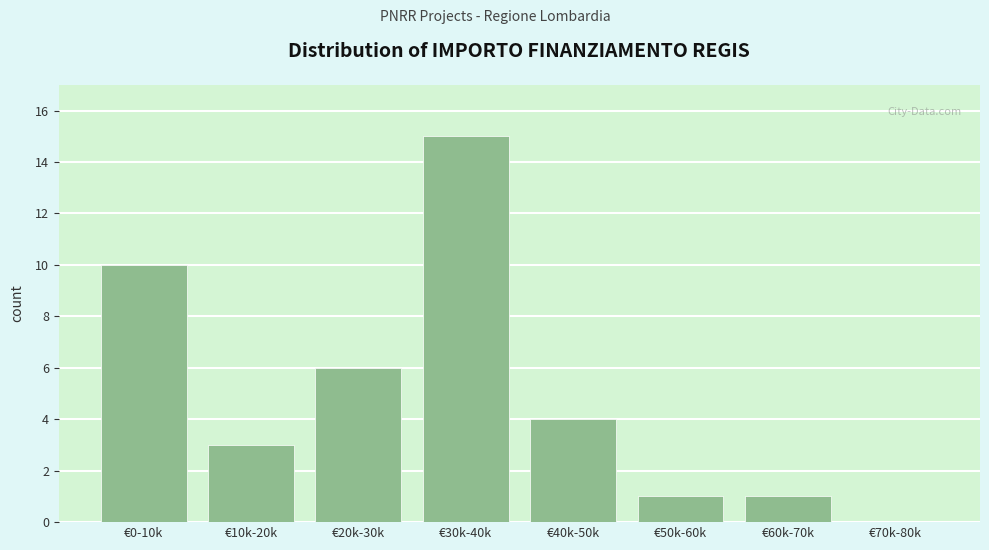

Reading left to right, transcribe all the data shown in this chart.

€0-10k=10	€10k-20k=3	€20k-30k=6	€30k-40k=15	€40k-50k=4	€50k-60k=1	€60k-70k=1	€70k-80k=0